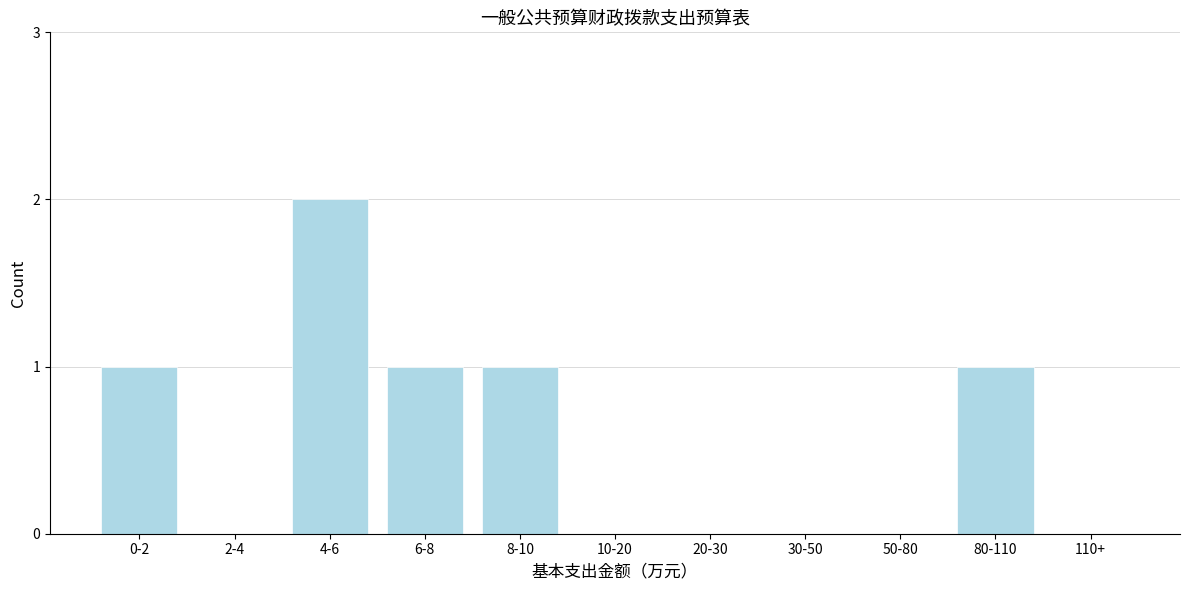

Reading left to right, list all the values displayed in this chart.

0-2=1	2-4=0	4-6=2	6-8=1	8-10=1	10-20=0	20-30=0	30-50=0	50-80=0	80-110=1	110+=0